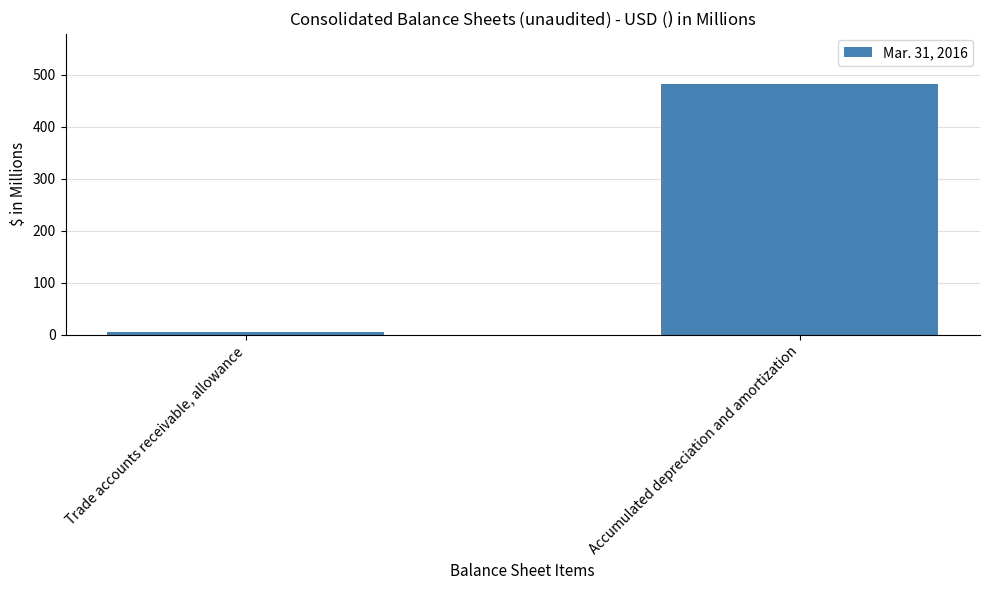

How many values exceed 482?

1